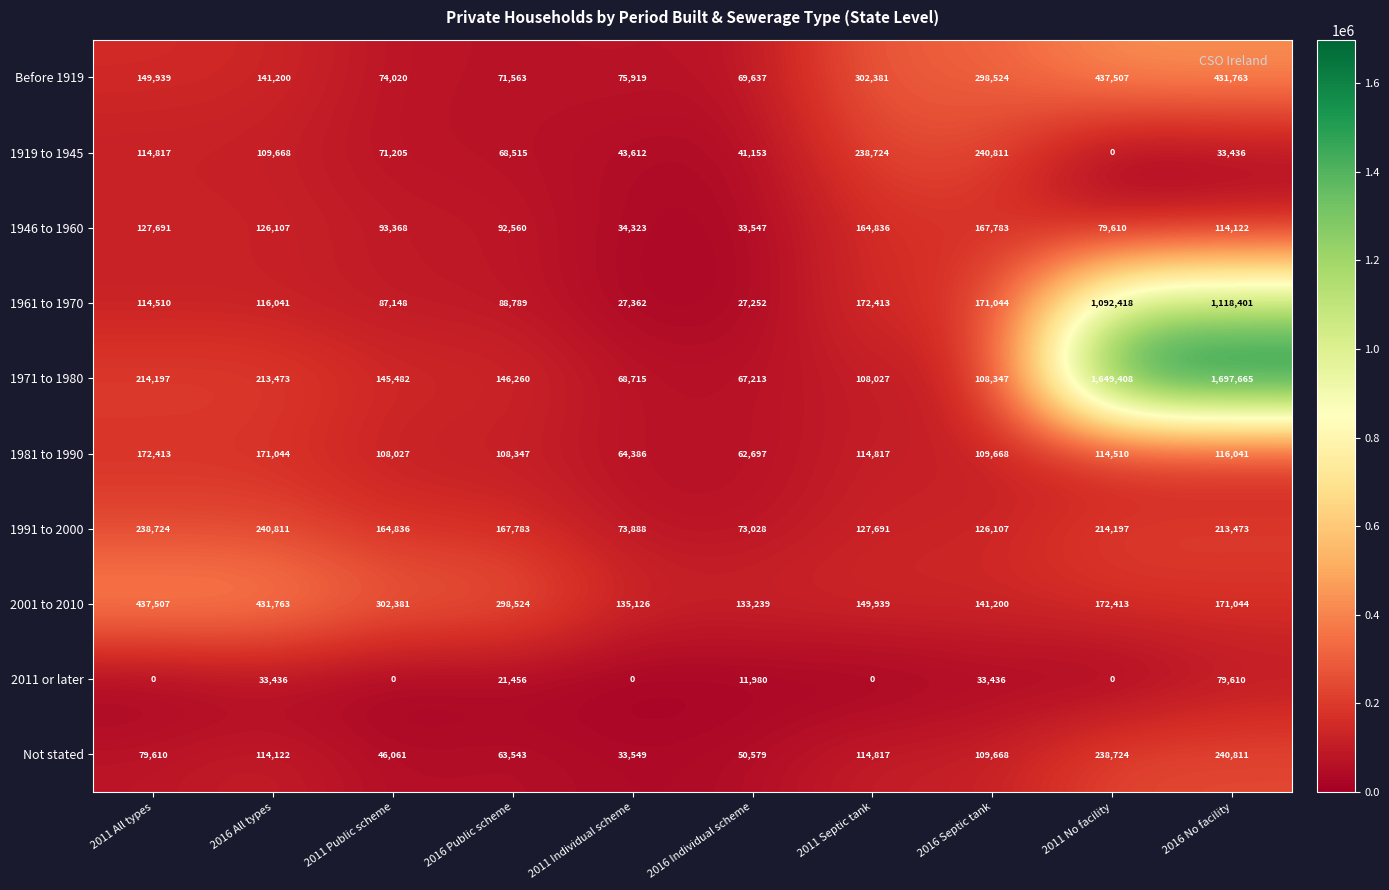

Rank the series at 2016 Individual scheme from lowest to highest value.

2011 or later, 1961 to 1970, 1946 to 1960, 1919 to 1945, Not stated, 1981 to 1990, 1971 to 1980, Before 1919, 1991 to 2000, 2001 to 2010